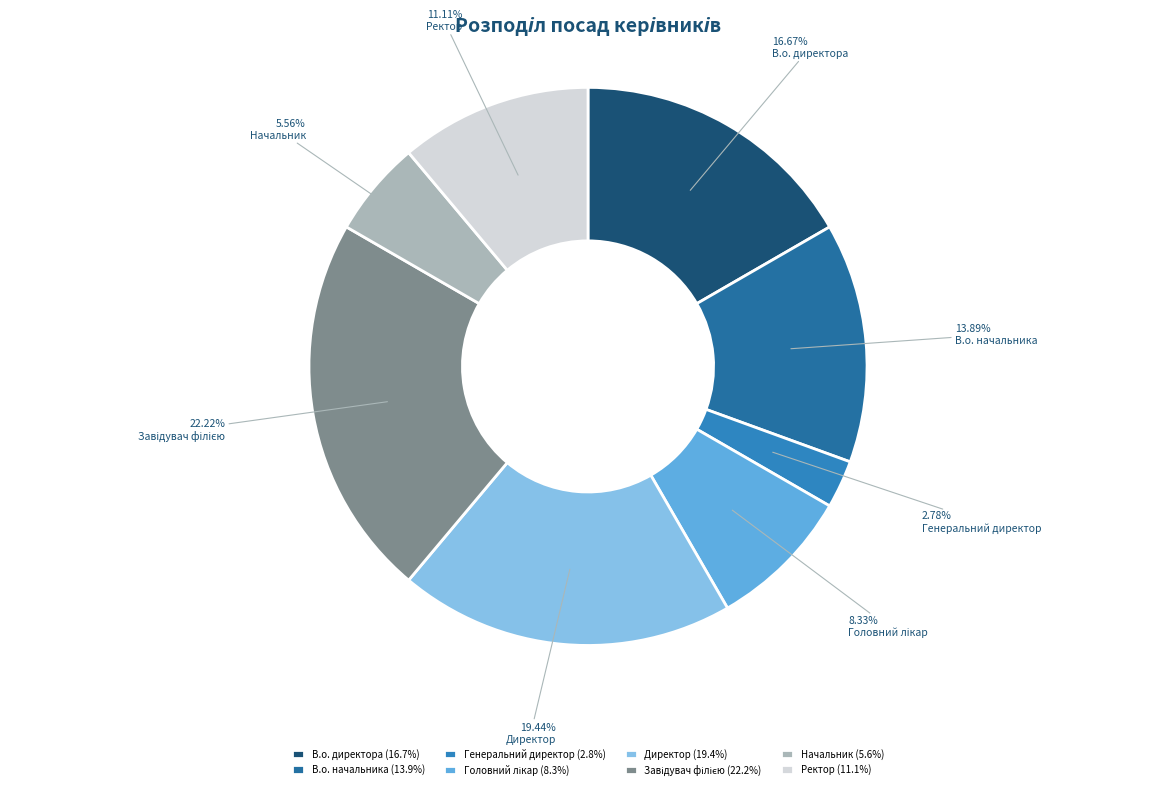

How many slices are in this pie chart?

8